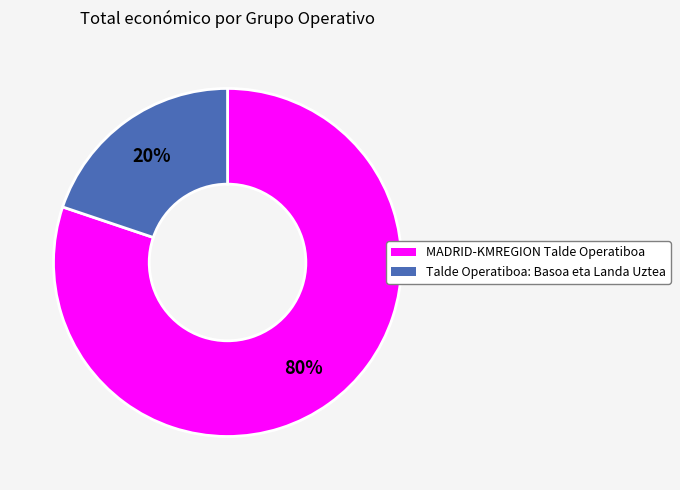

Do Talde Operatiboa: Basoa eta Landa Uztea and MADRID-KMREGION Talde Operatiboa together represent more than half of the pie?

Yes